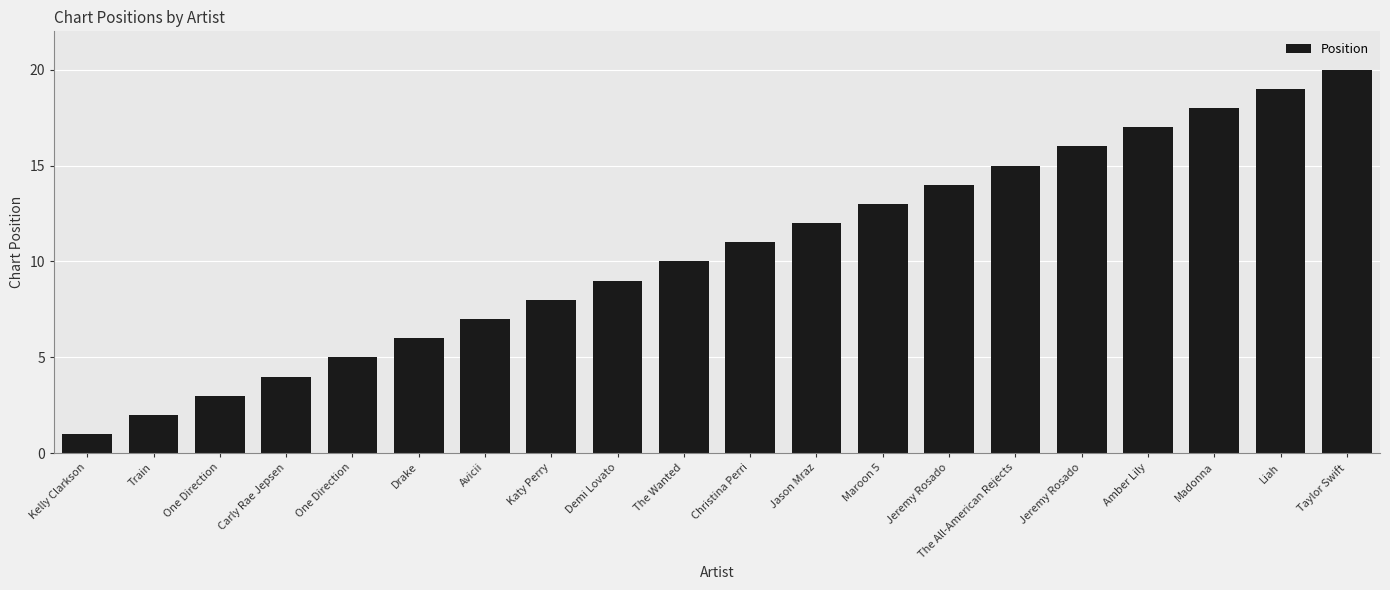

Approximately how many times larger is the value at Madonna compared to Avicii?

2.6